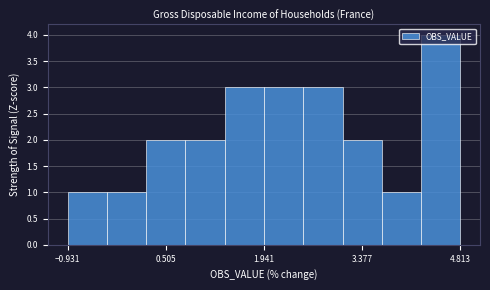

Read against the x-axis, roughly where is the centre of the tallest bar?

4.6